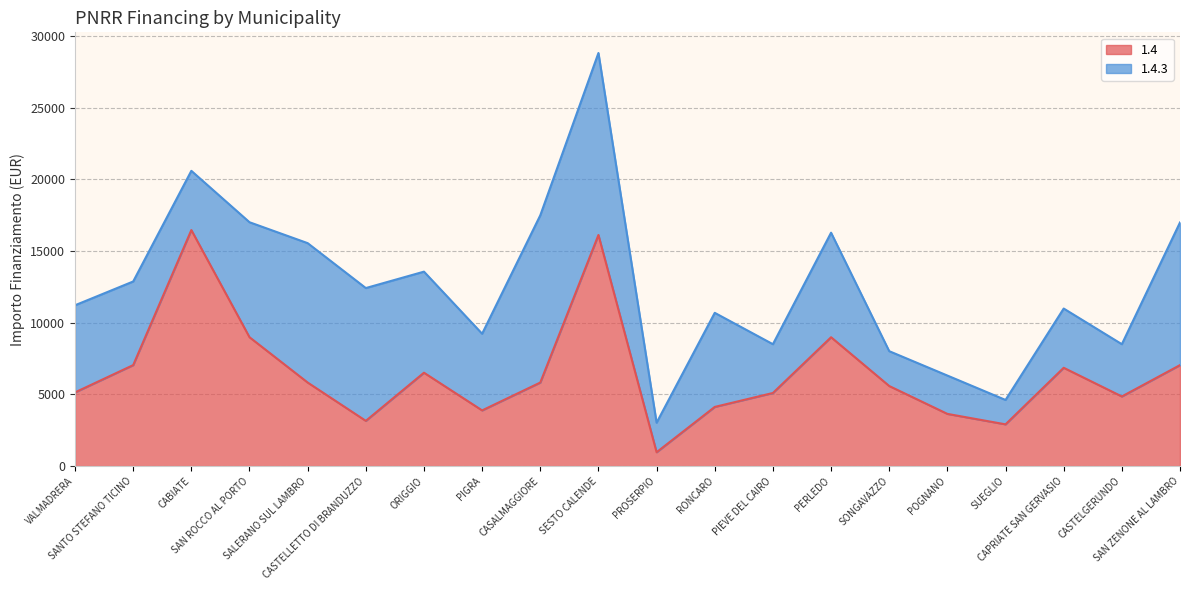

Read the value at SESTO CALENDE, to the nearest 10.

16120